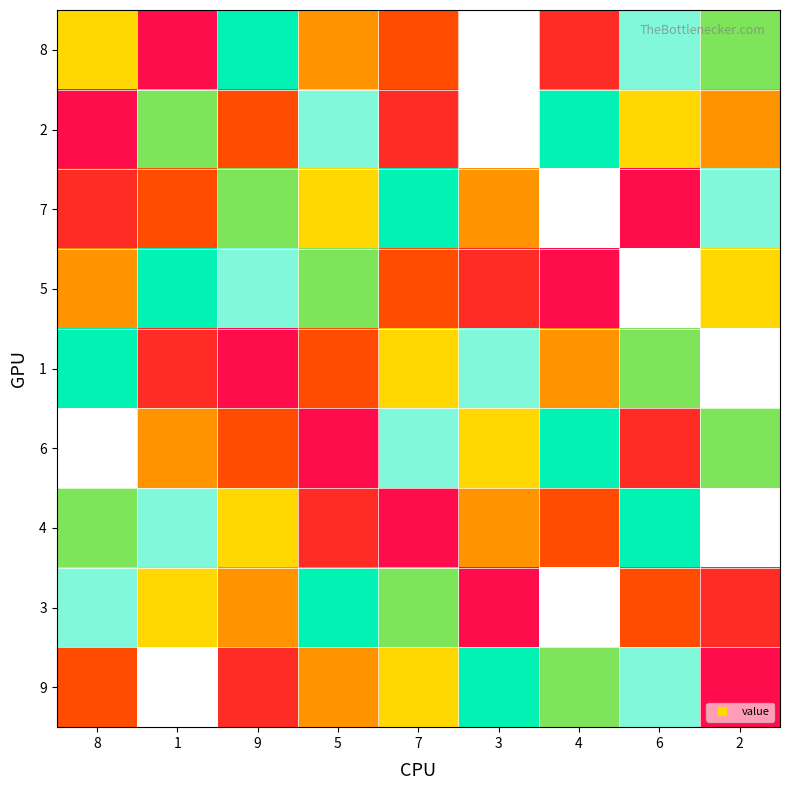

Reading left to right, list all the values displayed in this chart.

8: 8=5	1=1	9=7	5=4	7=3	3=9	4=2	6=8	2=6
2: 8=1	1=6	9=3	5=8	7=2	3=9	4=7	6=5	2=4
7: 8=2	1=3	9=6	5=5	7=7	3=4	4=9	6=1	2=8
5: 8=4	1=7	9=8	5=6	7=3	3=2	4=1	6=9	2=5
1: 8=7	1=2	9=1	5=3	7=5	3=8	4=4	6=6	2=9
6: 8=9	1=4	9=3	5=1	7=8	3=5	4=7	6=2	2=6
4: 8=6	1=8	9=5	5=2	7=1	3=4	4=3	6=7	2=9
3: 8=8	1=5	9=4	5=7	7=6	3=1	4=9	6=3	2=2
9: 8=3	1=9	9=2	5=4	7=5	3=7	4=6	6=8	2=1